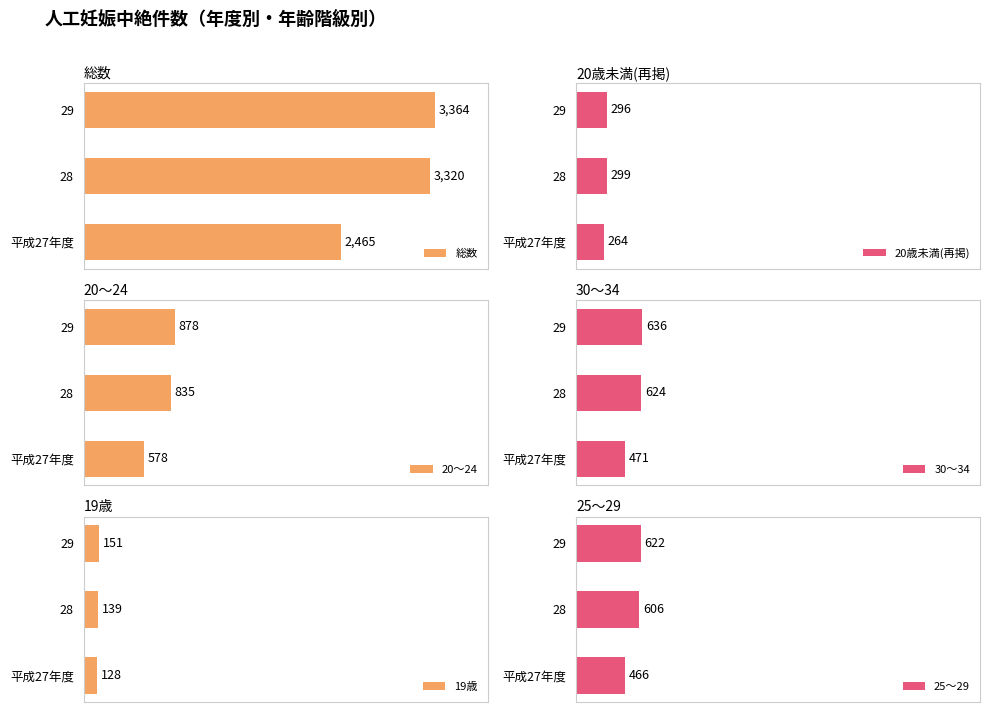

At which label does 総数 reach its minimum?

平成27年度